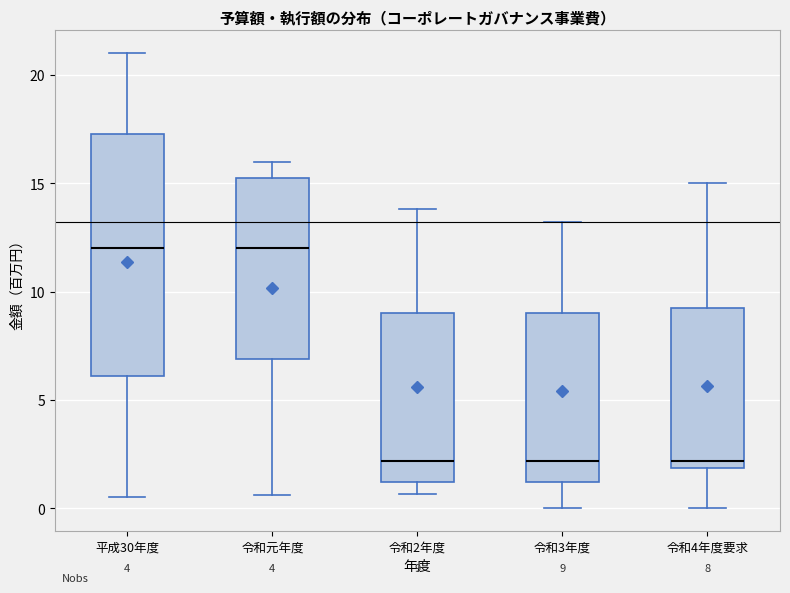

Comparing the boxes themselves (not the whiskers), which one is the tallest?

平成30年度